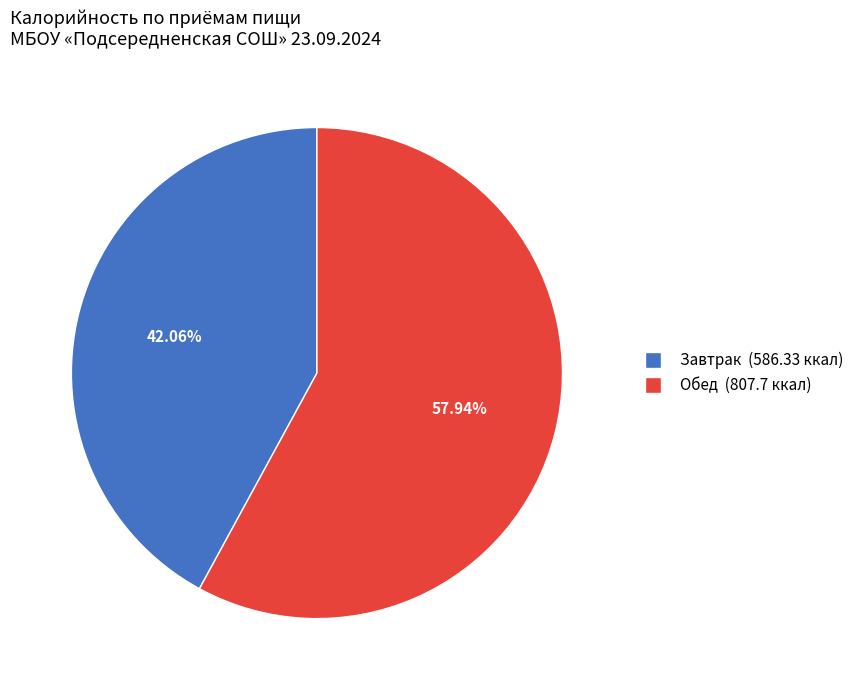

Which slice is the largest?

Обед